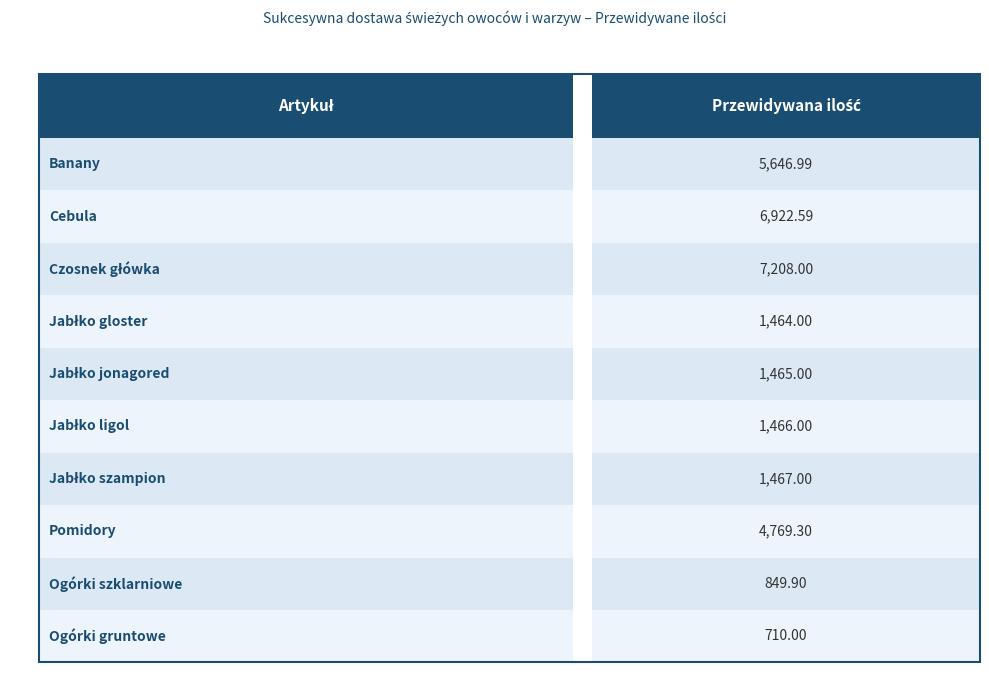

Where does the data first go above 1467?

Banany